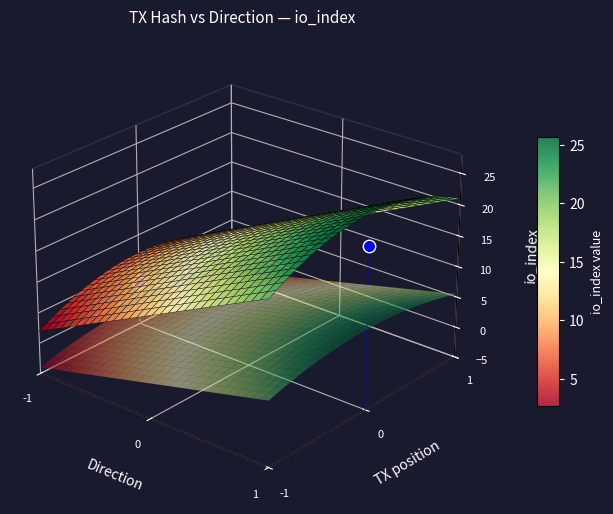

Which label corresponds to the largest value in the chart?

io_index